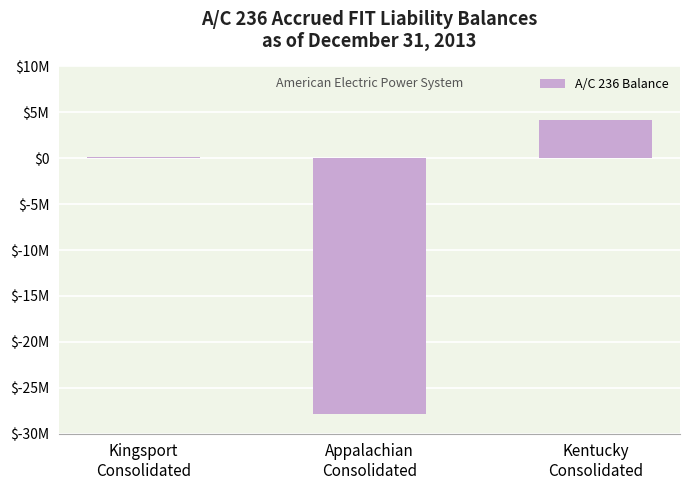

Which has a higher value, Kingsport
Consolidated or Kentucky
Consolidated?

Kentucky
Consolidated